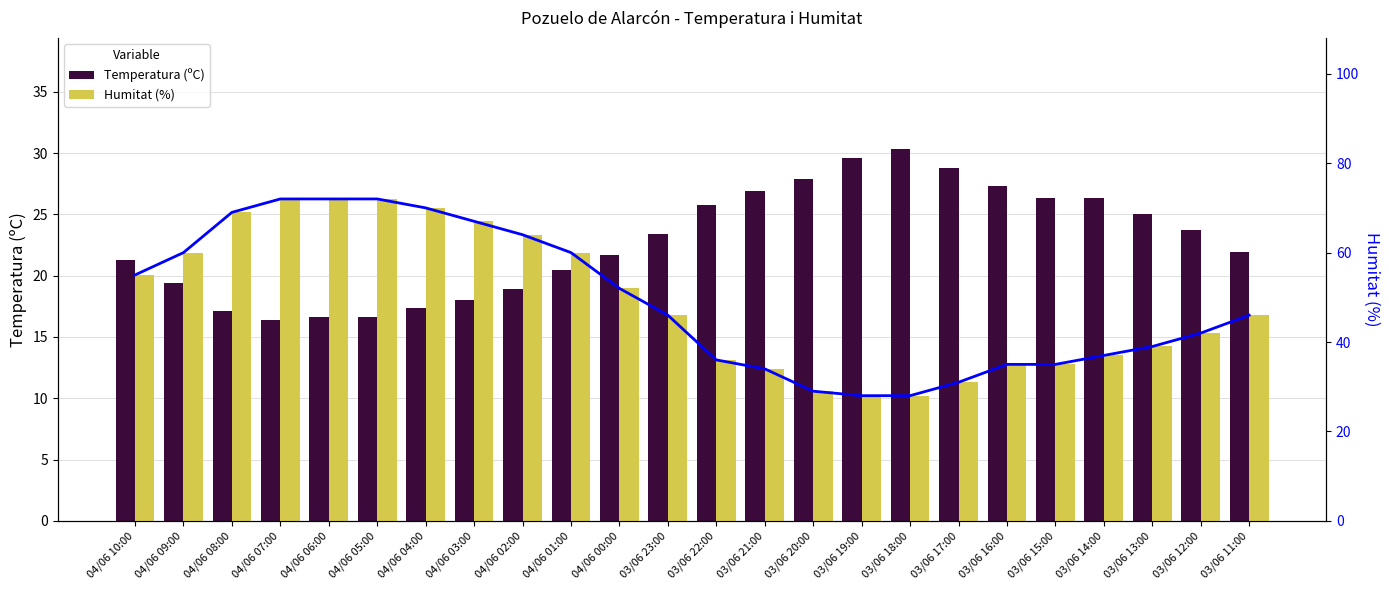

What is the sum of all Humitat (%) values?

1179.0